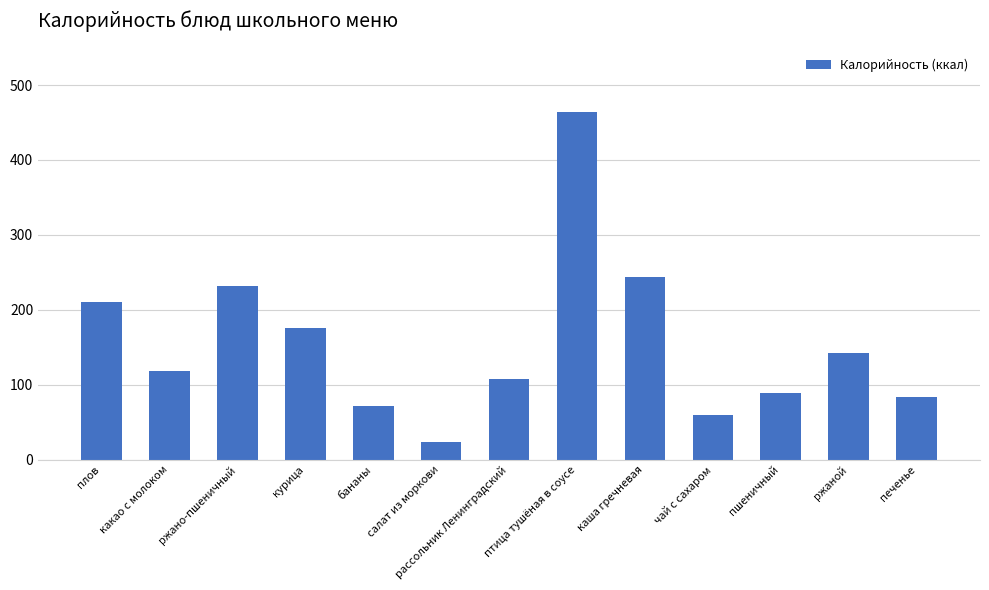

Read the value at ржаной.

143.0